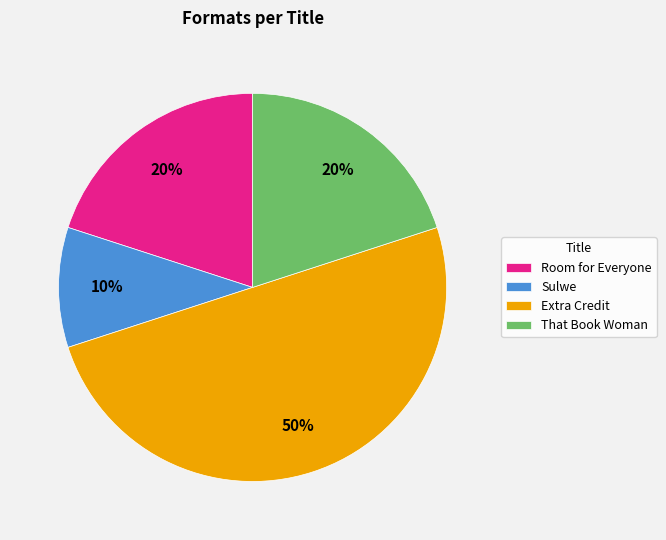

To the nearest percent, what portion does Extra Credit represent?

50%